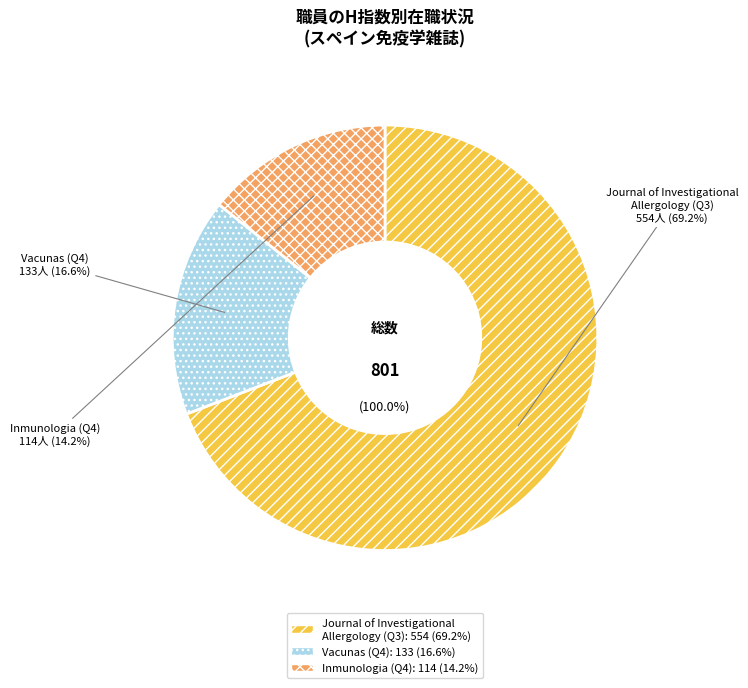

How many slices are in this pie chart?

3